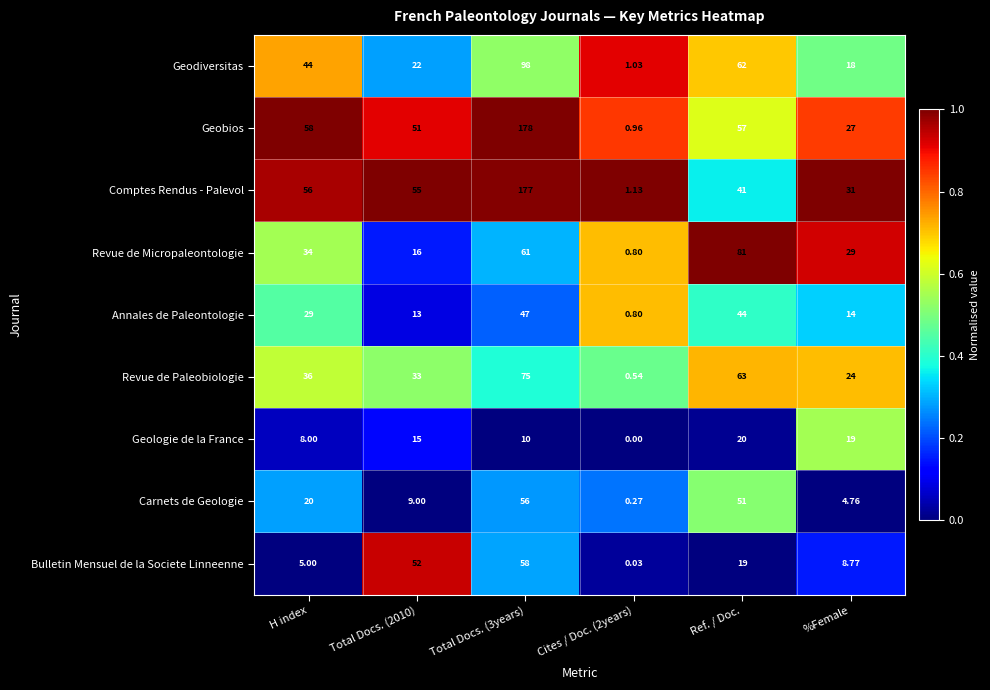

What is the spread (max minus min) of values at Total Docs. (3years)?

168.0